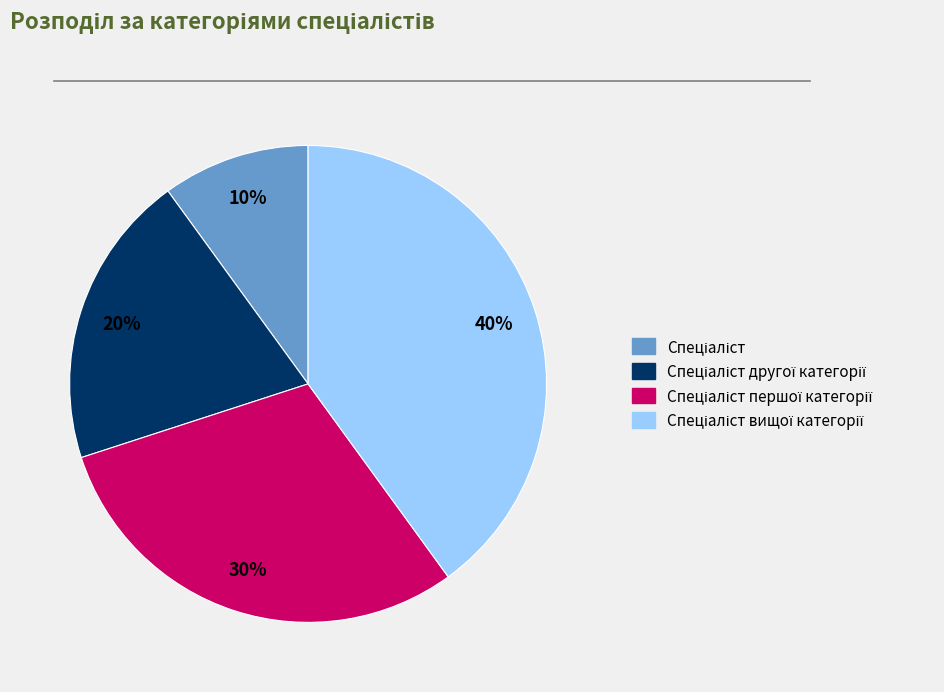

To the nearest percent, what is the difference between the largest and smallest slice percentages?

30%